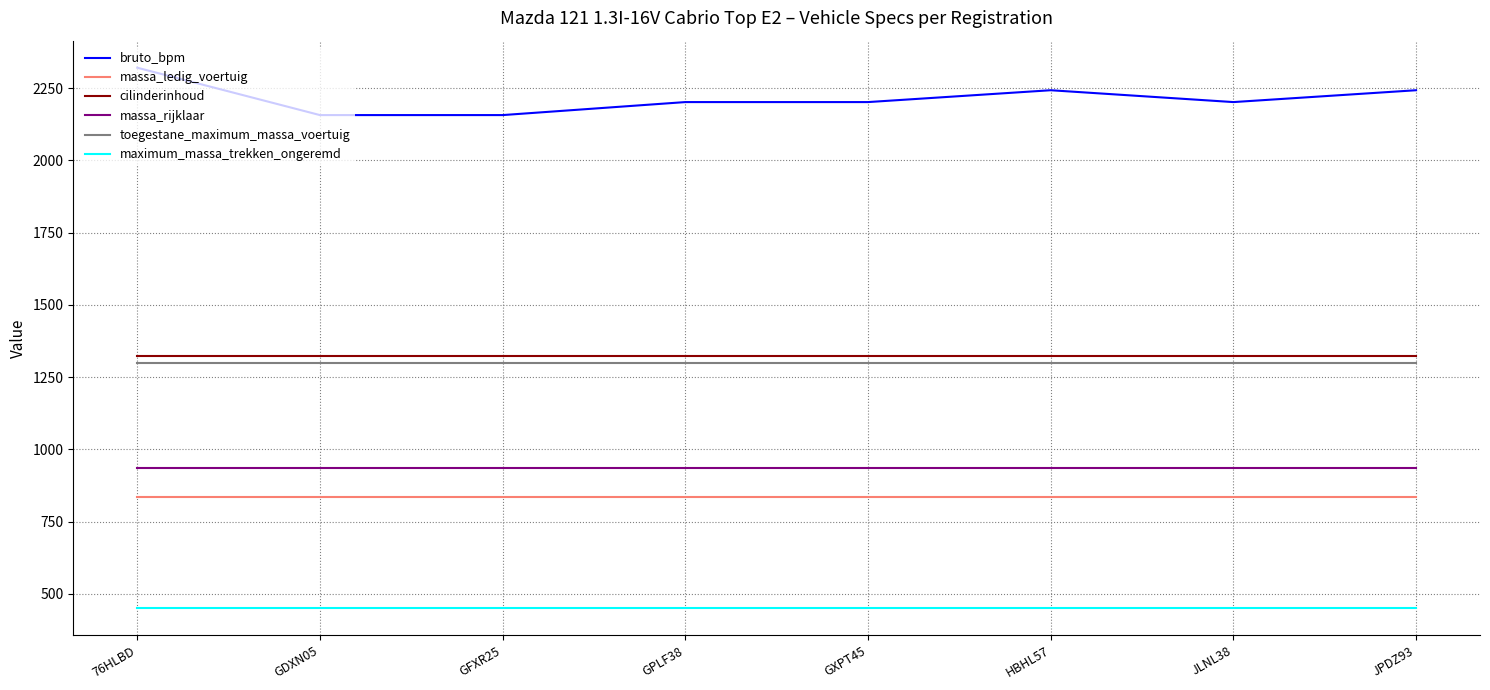

Is the value of cilinderinhoud at GFXR25 greater than the value of maximum_massa_trekken_ongeremd at 76HLBD?

Yes